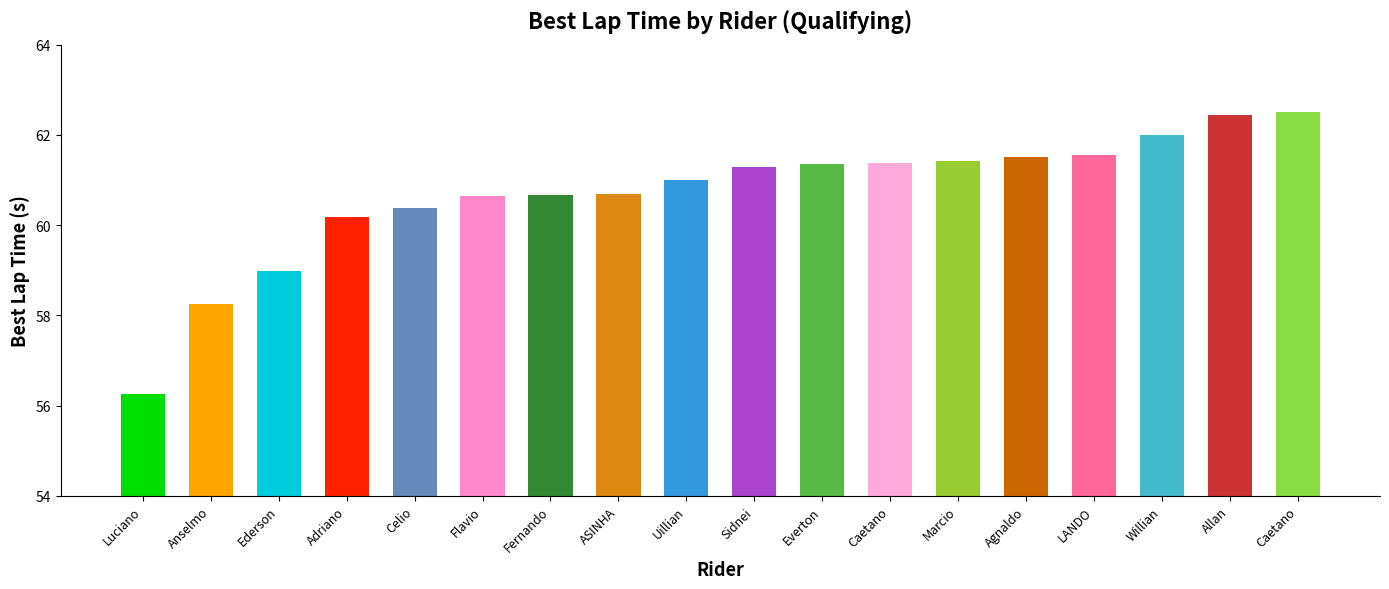

How many series are shown in this chart?

1